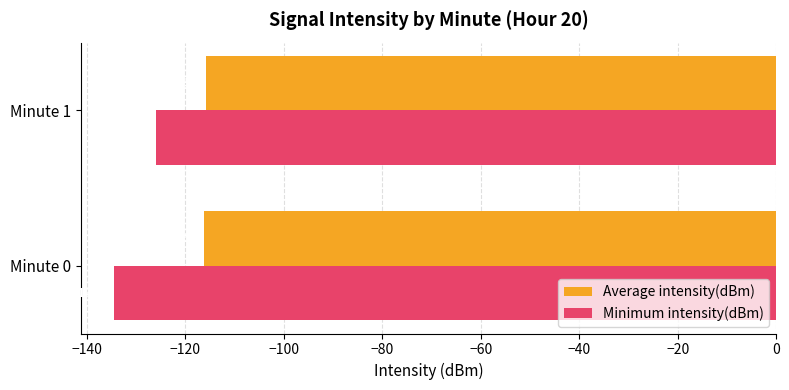

Which series has the largest total across all categories?

Average intensity(dBm)